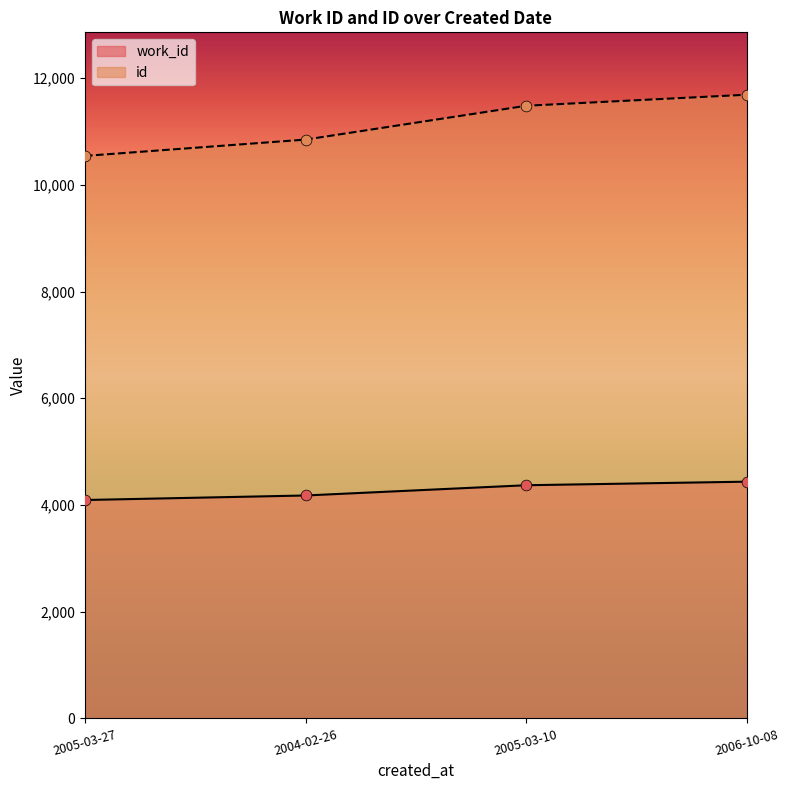

At which category is the sum across all series the highest?

2006-10-08